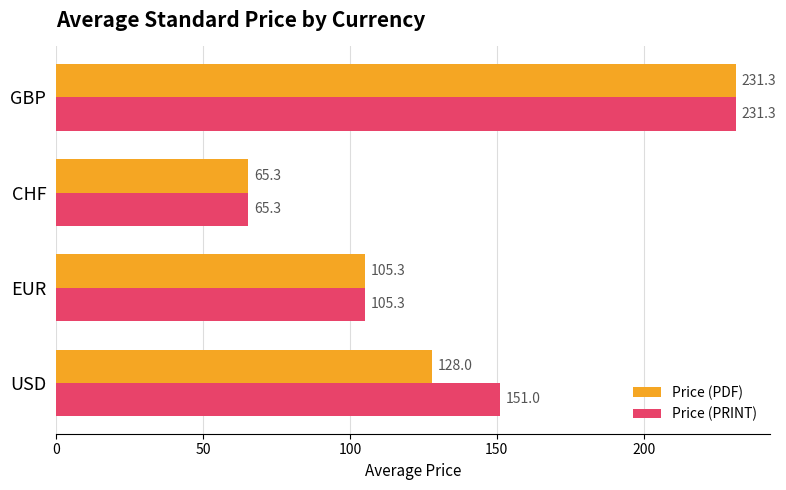

What is the sum of the Price (PRINT) values at CHF and GBP?

296.6